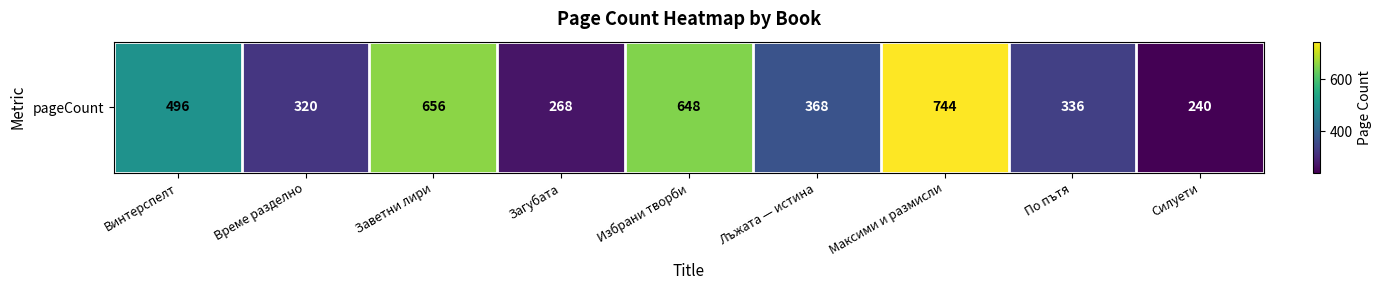

What is the approximate value at Загубата?

268